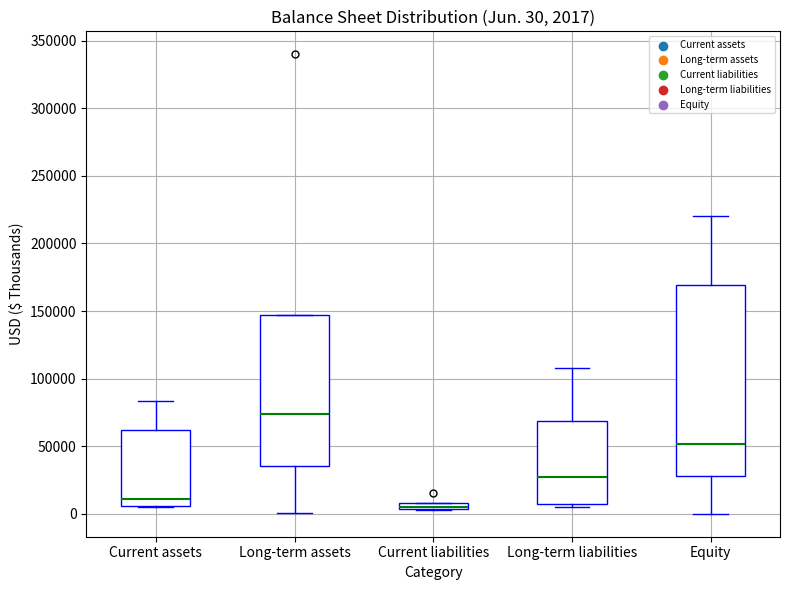

Comparing the boxes themselves (not the whiskers), which one is the tallest?

Equity